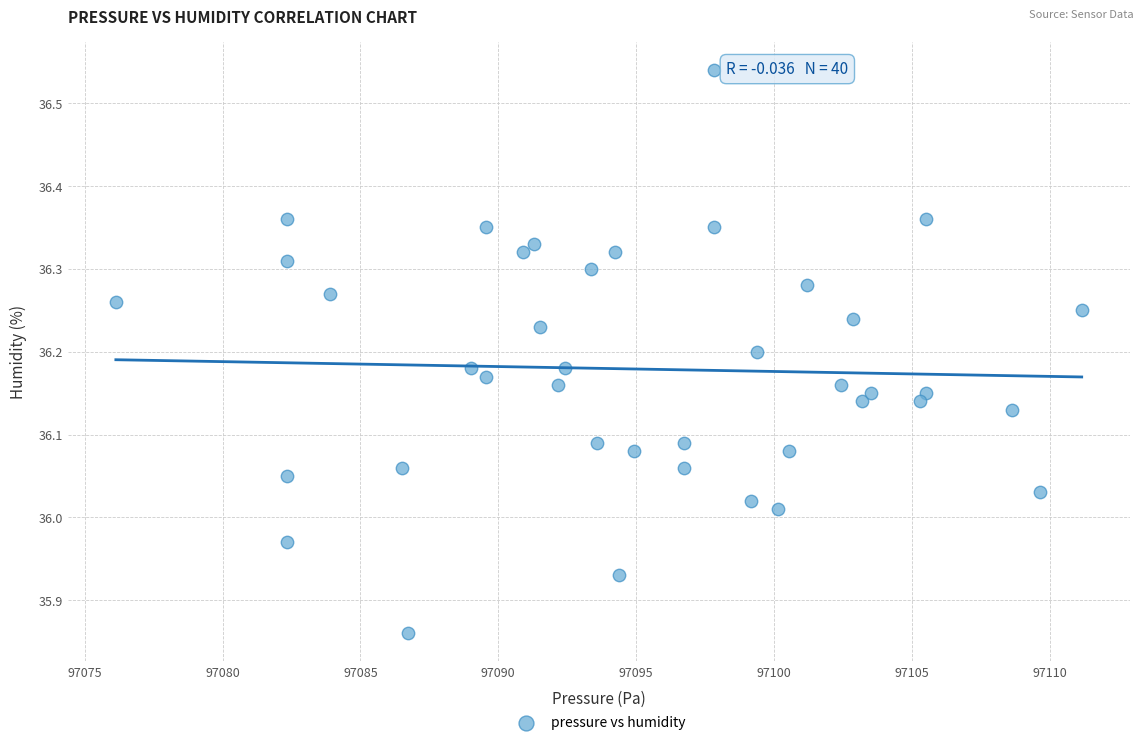

What is the range of X values (max minus min)?

35.0